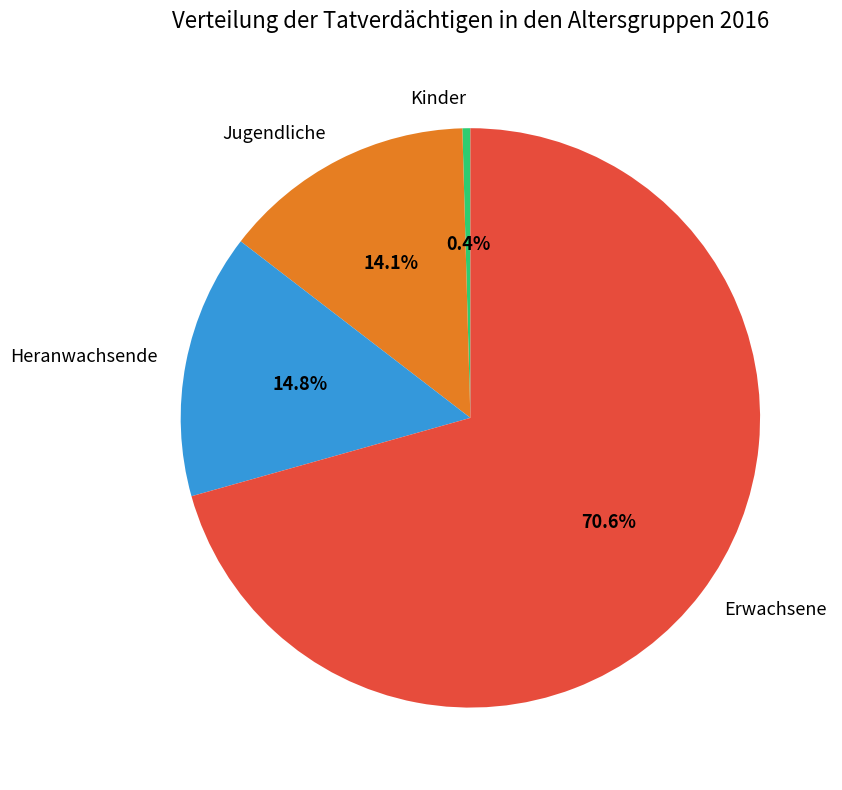

Which slice is the smallest?

Kinder